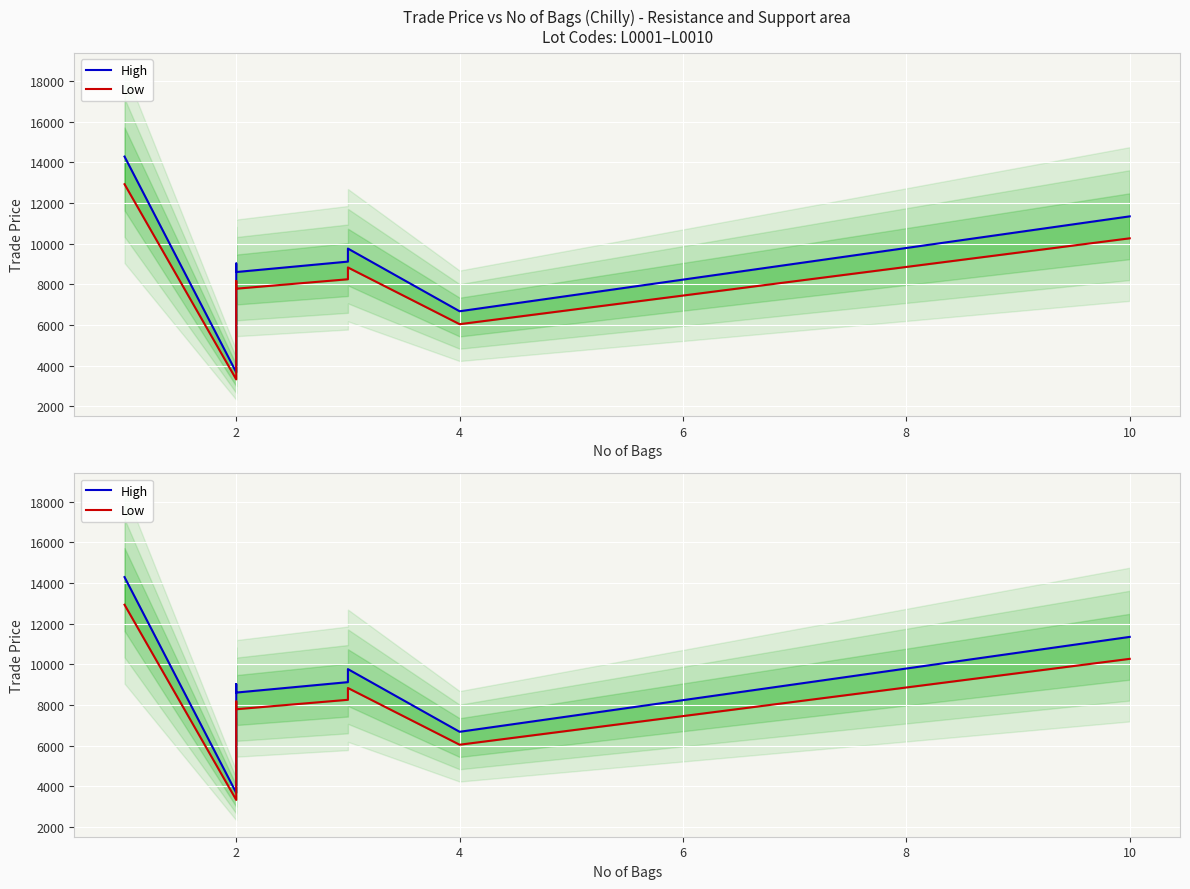

List the series in order of their overall mean, lowest first.

Low, High